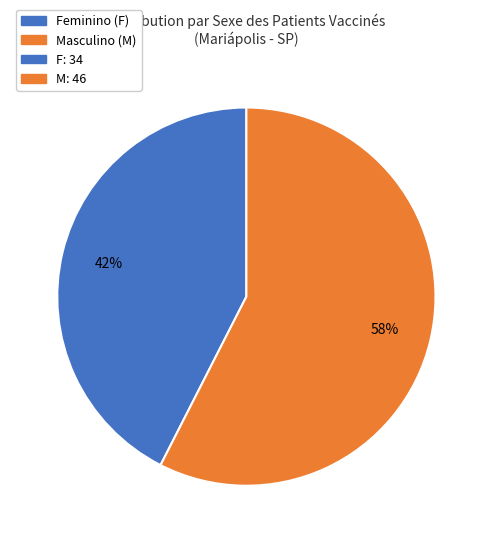

Does any single category account for the majority?

Yes